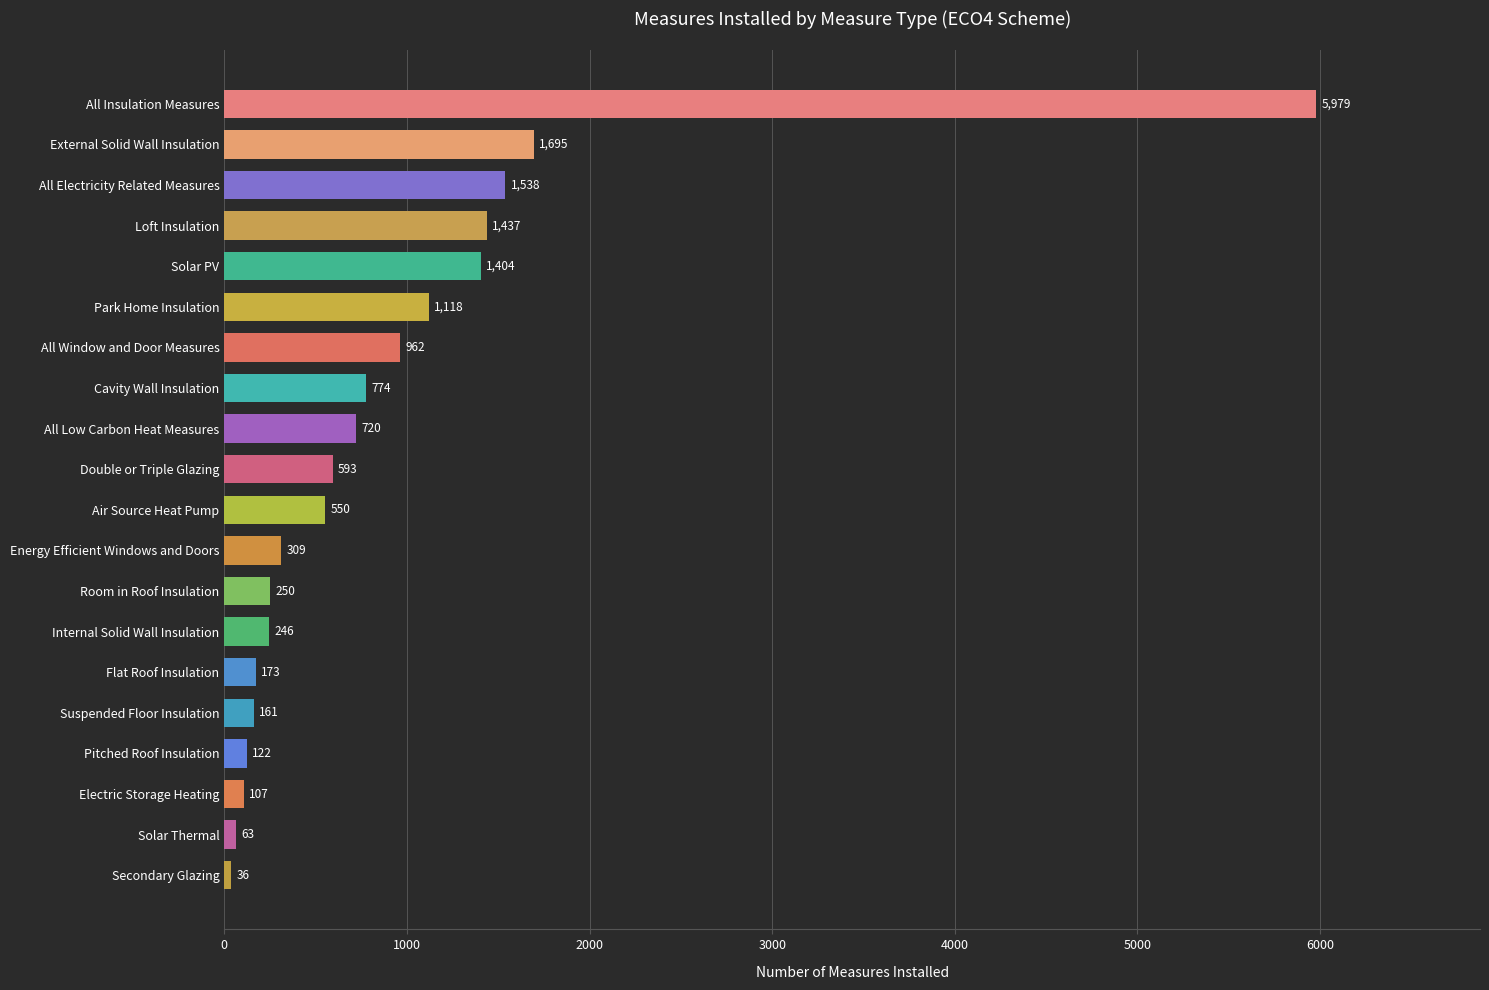

The value at All Electricity Related Measures is 508. True or false?

False